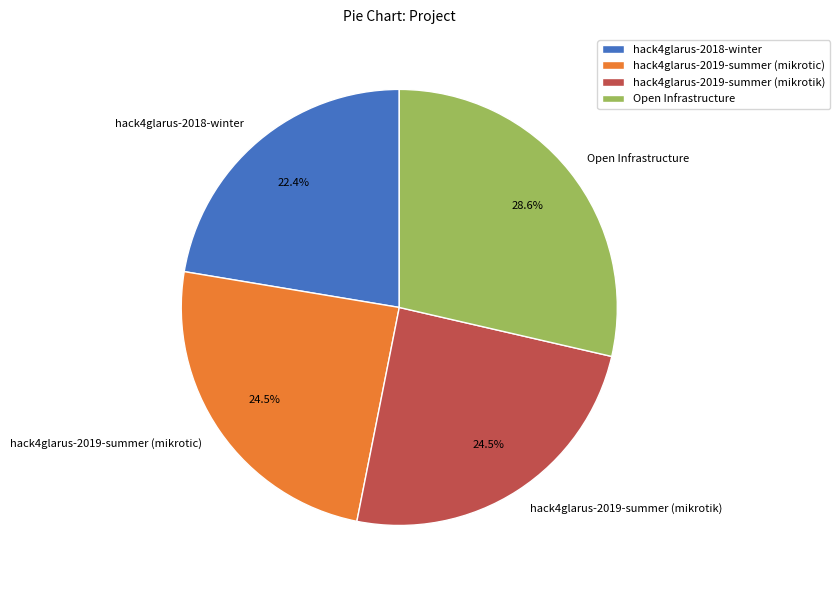

How many slices are in this pie chart?

4